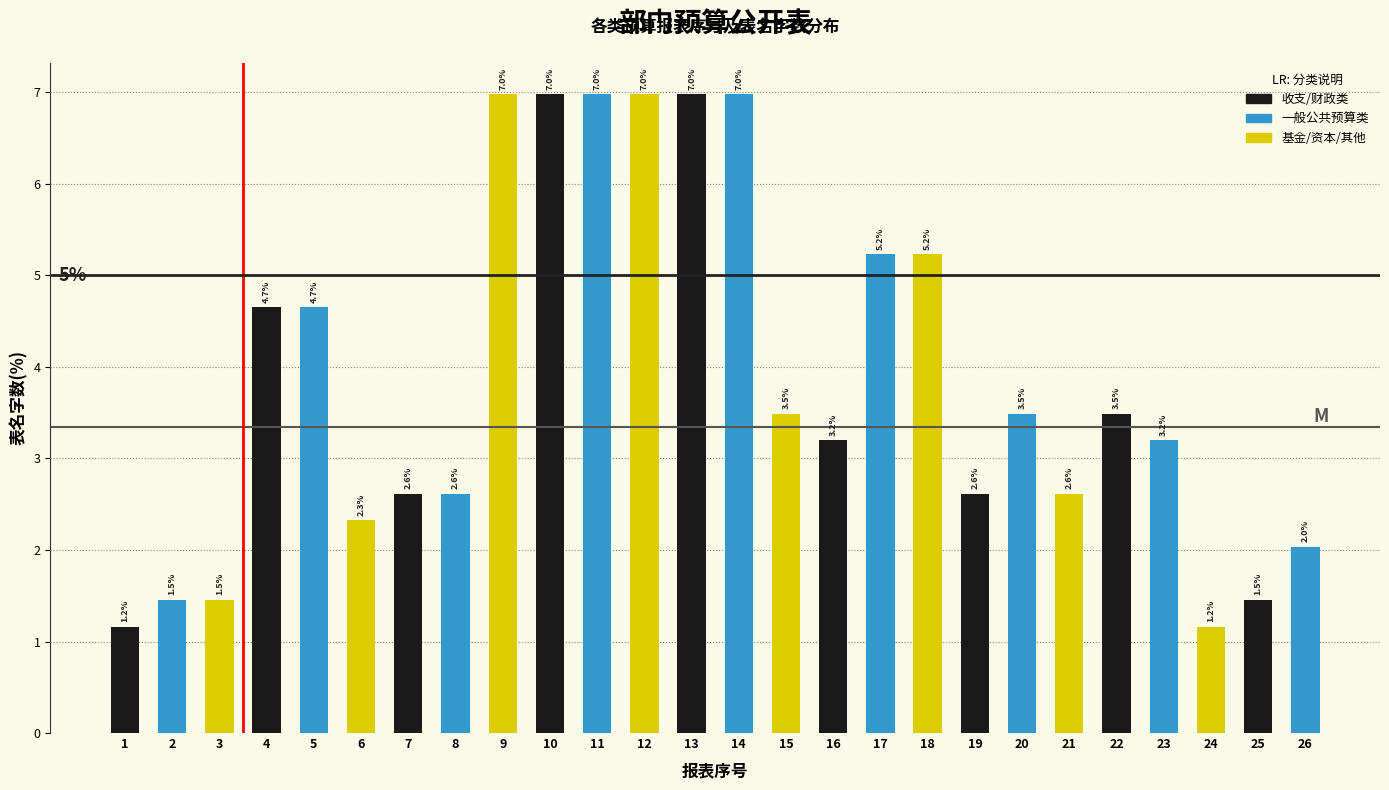

Reading left to right, what are all the values shown in this chart?

1.2	1.5	1.5	4.7	4.7	2.3	2.6	2.6	7.0	7.0	7.0	7.0	7.0	7.0	3.5	3.2	5.2	5.2	2.6	3.5	2.6	3.5	3.2	1.2	1.5	2.0